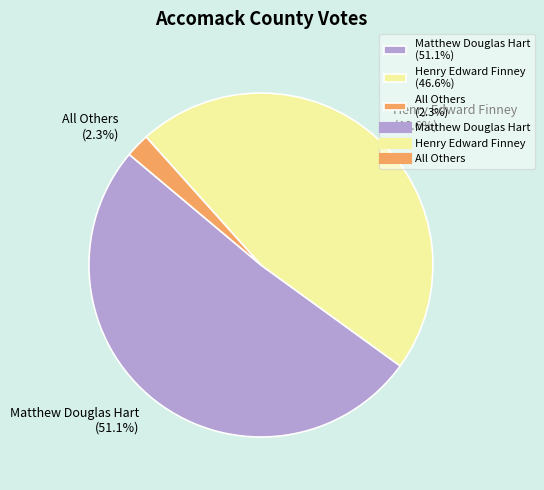

What is the smallest slice in the pie chart?

All Others